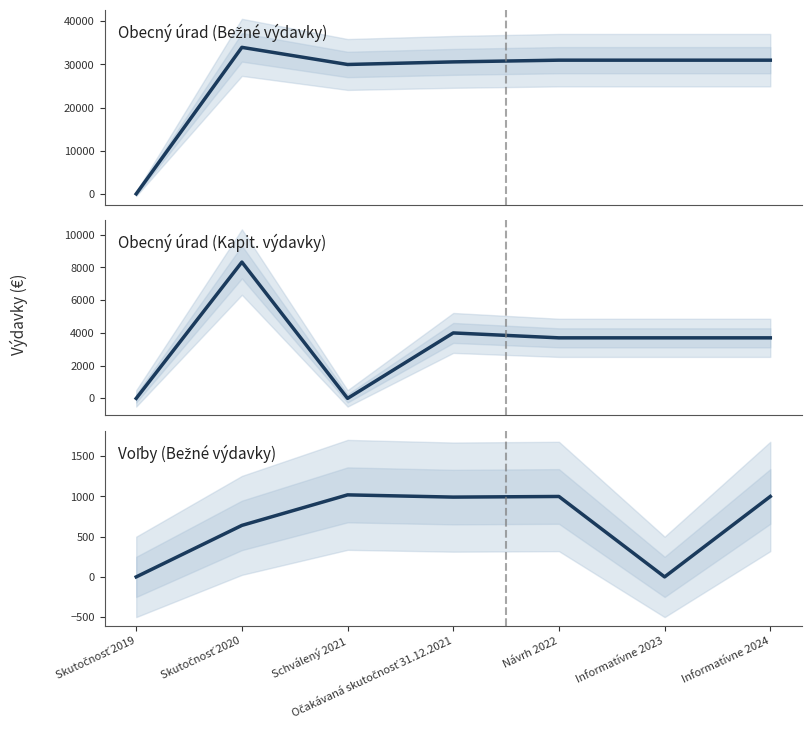

How many lines are shown in the chart?

3